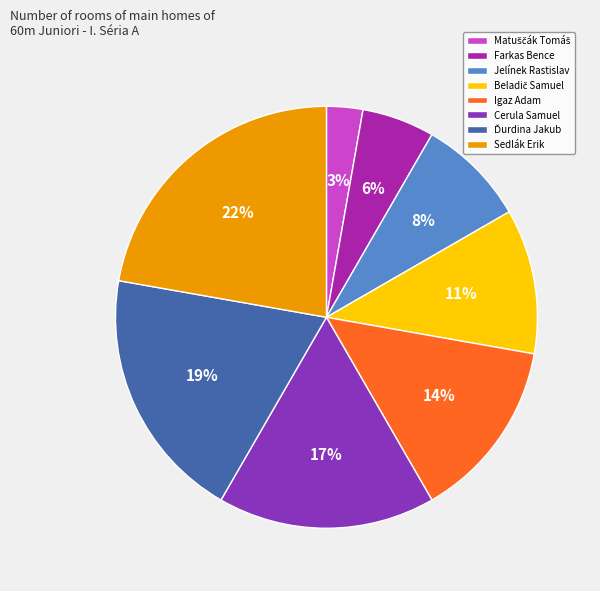

Count the number of slices in the pie.

8